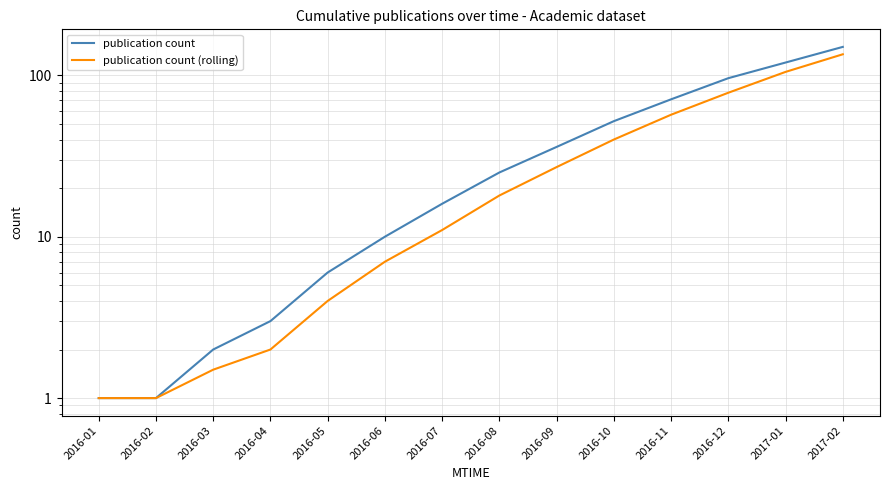

At 2017-01, list the series in order from smallest to largest.

publication count (rolling), publication count